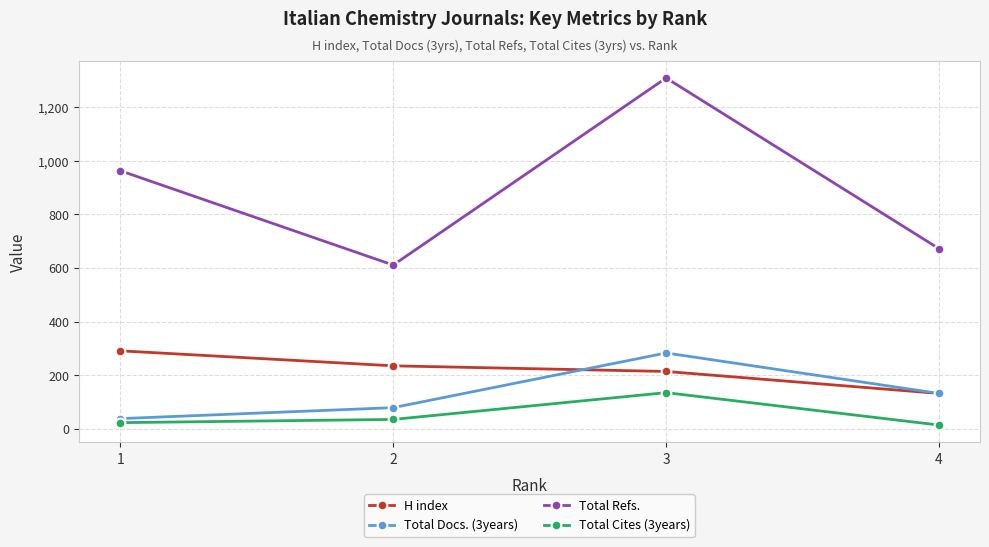

What is the value of the Total Refs. point at the 1st from the left?

963